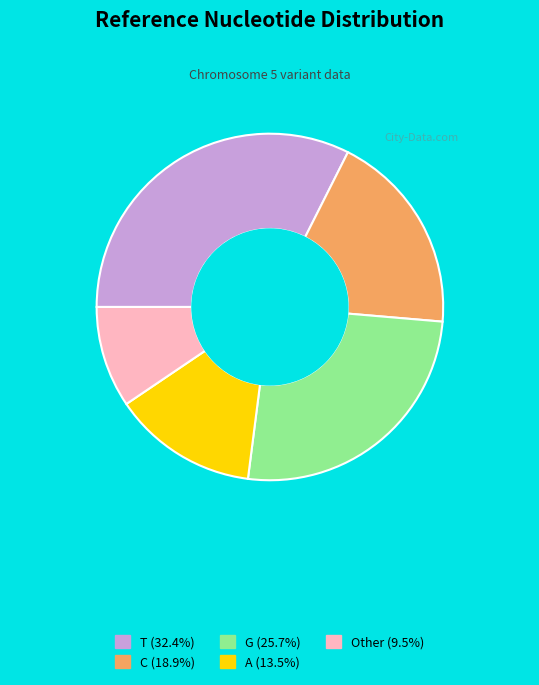

The A slice represents 6% of the pie. True or false?

False